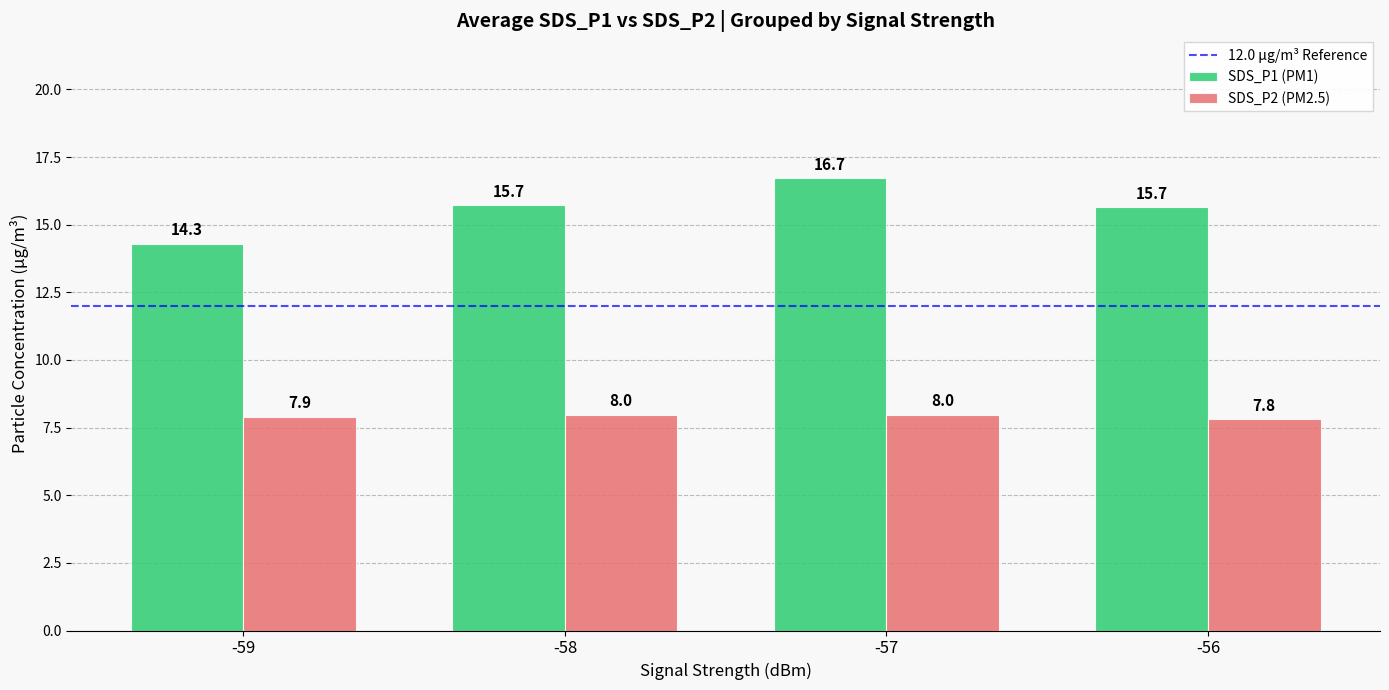

What is the spread (max minus min) of values at -58?

7.7